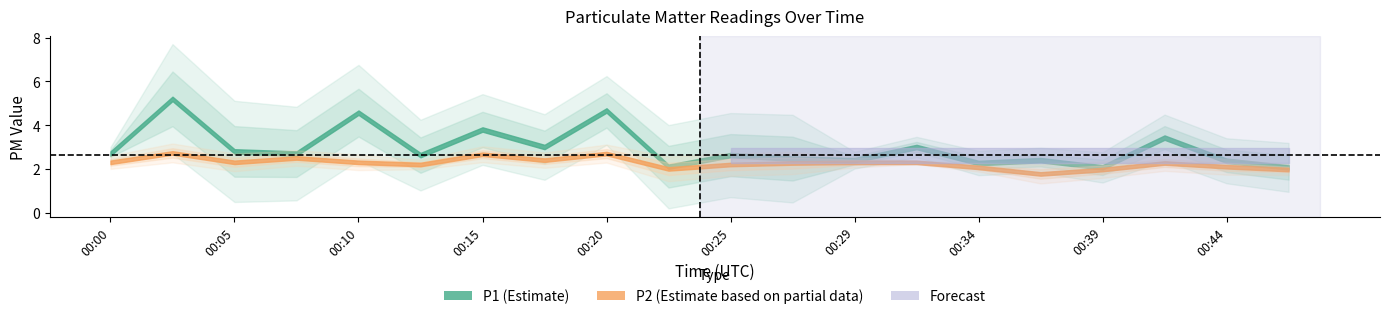

How many values in the P2 series exceed 2?

16